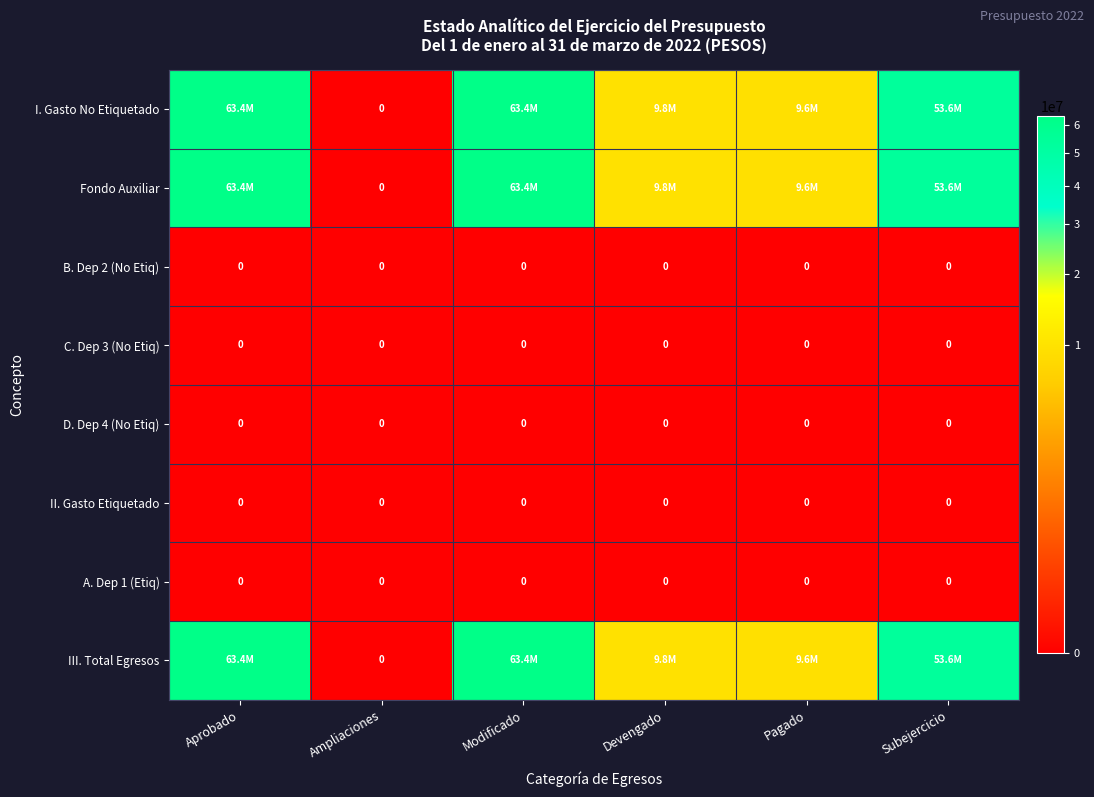

How many data points in Fondo Auxiliar are above 53634025?

3